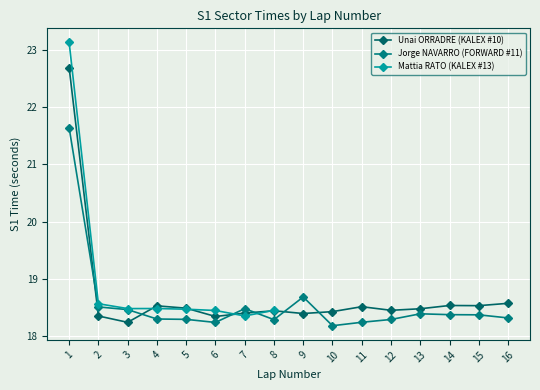

The value of Jorge NAVARRO (FORWARD #11) at 12 is 18.3. True or false?

True